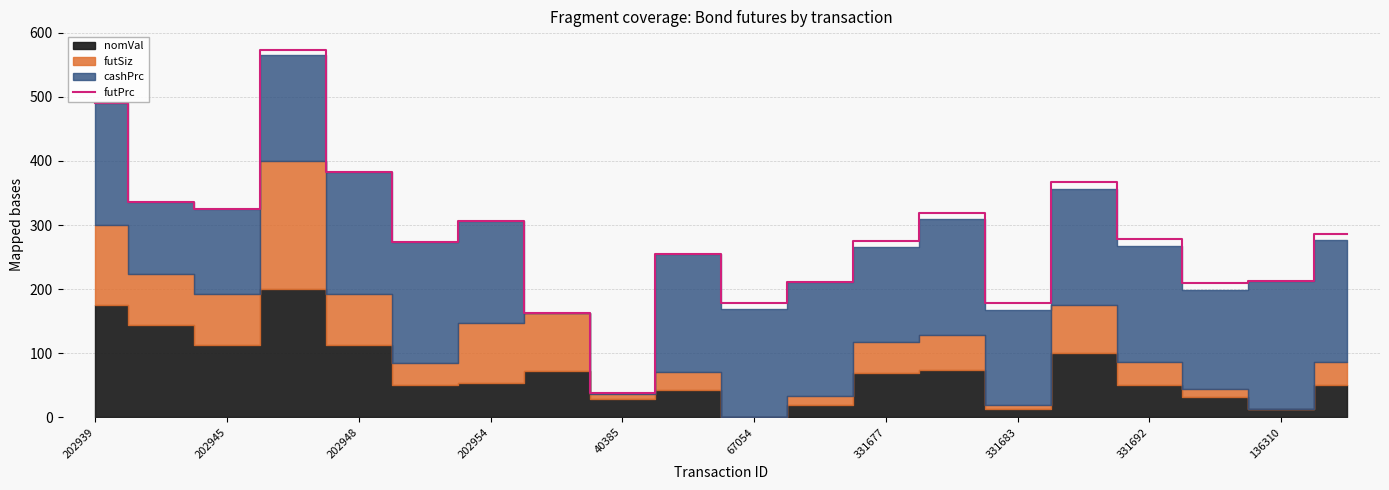

The value of futPrc at 202954 is 199.2. True or false?

False